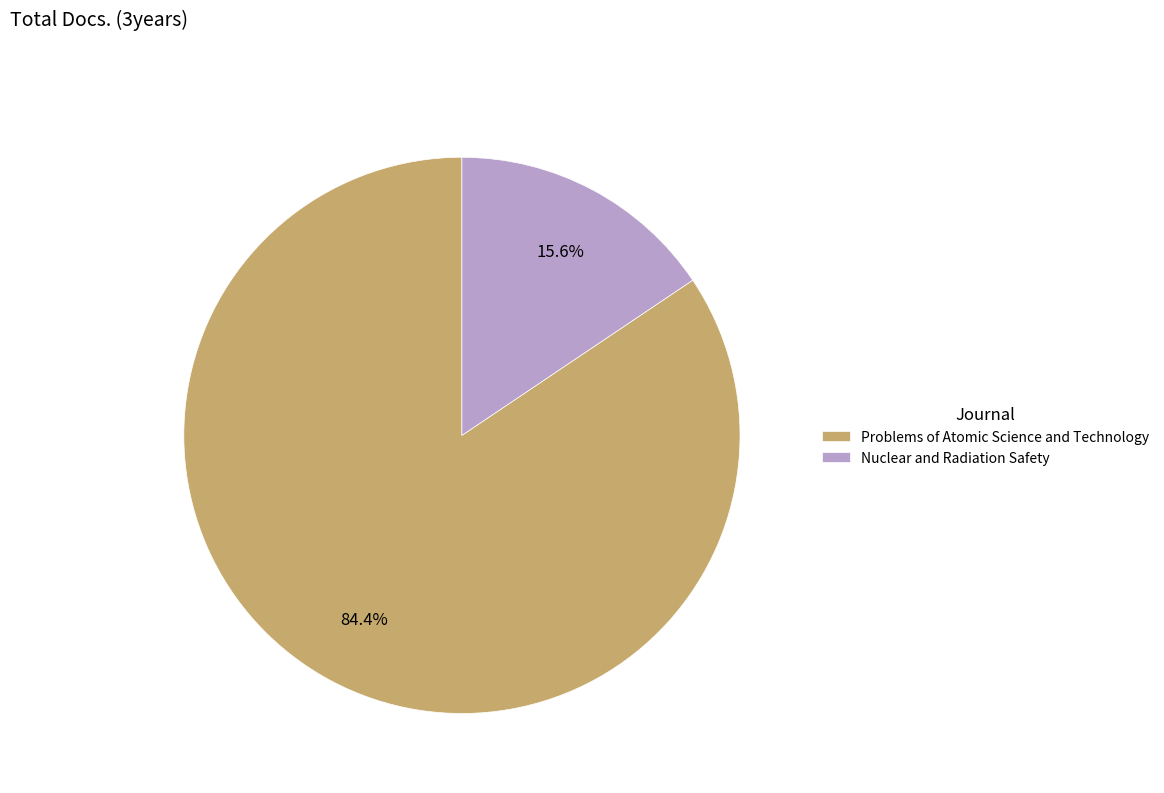

Which has a higher value, Nuclear and Radiation Safety or Problems of Atomic Science and Technology?

Problems of Atomic Science and Technology